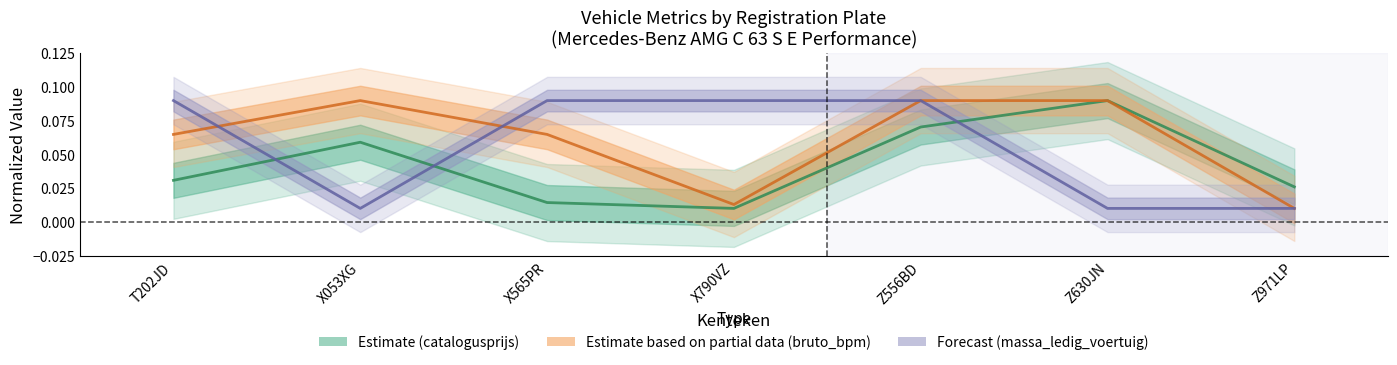

How many lines are shown in the chart?

3